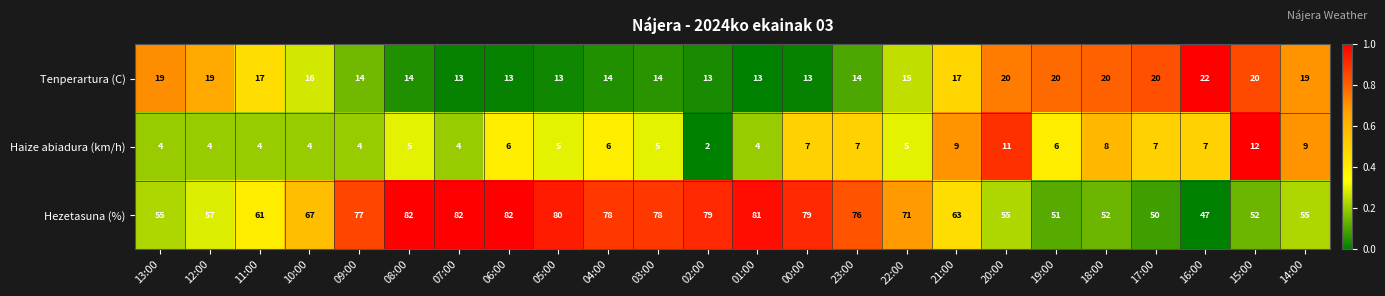

How many data points in Haize abiadura (km/h) are less than 6?

12